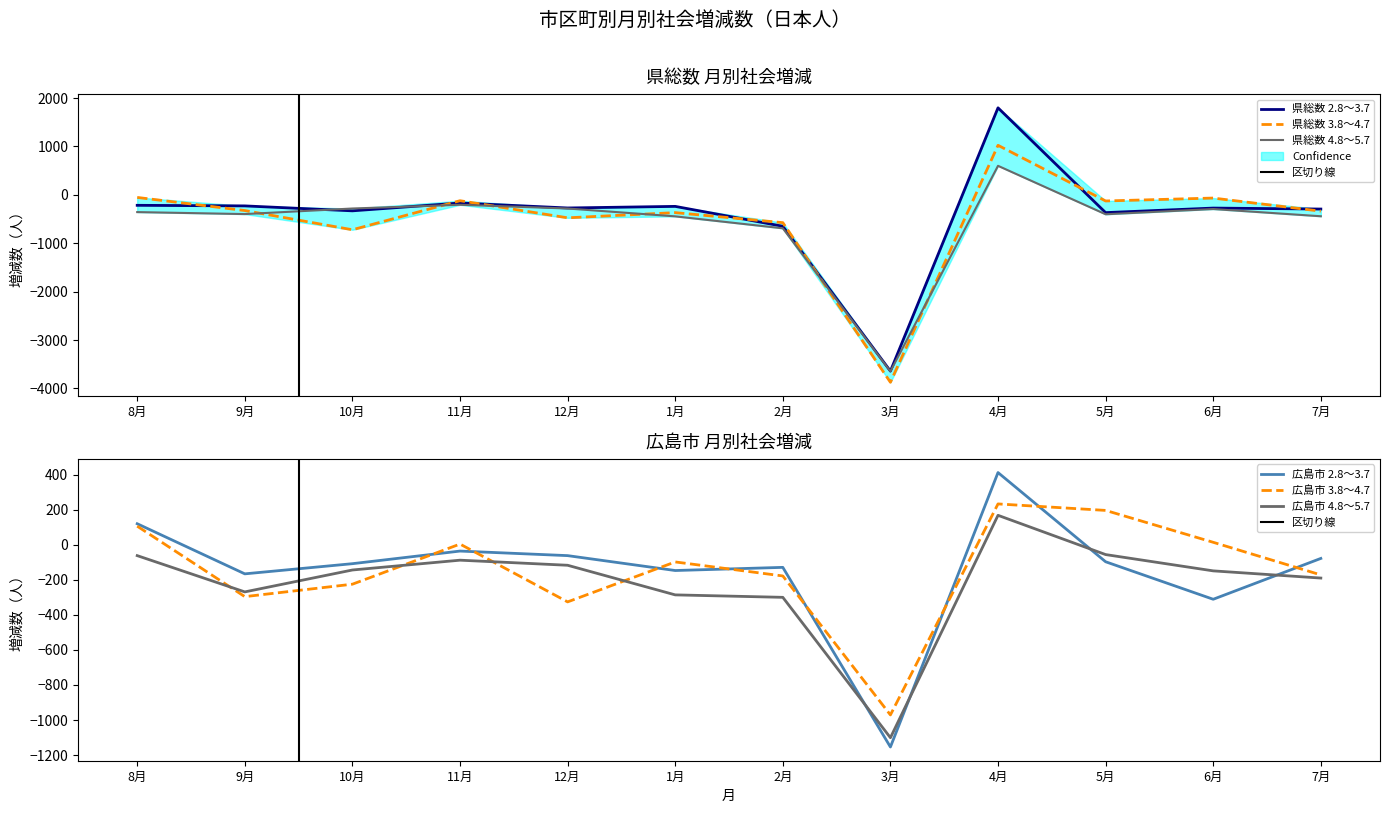

True or false: 広島市 4.8～5.7 has a value of -35 at 8月.

False